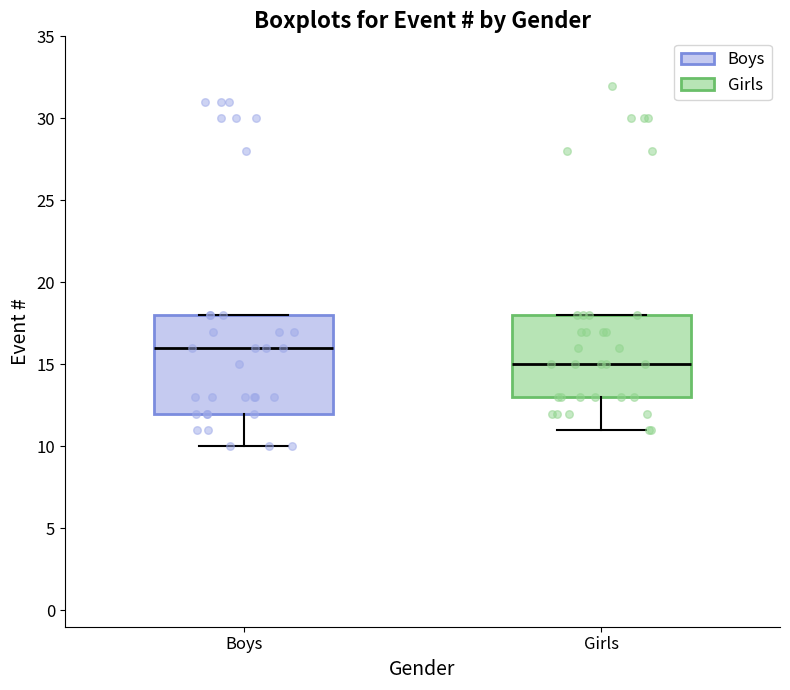

Which box is the tallest, from its lower edge to its upper edge?

Boys